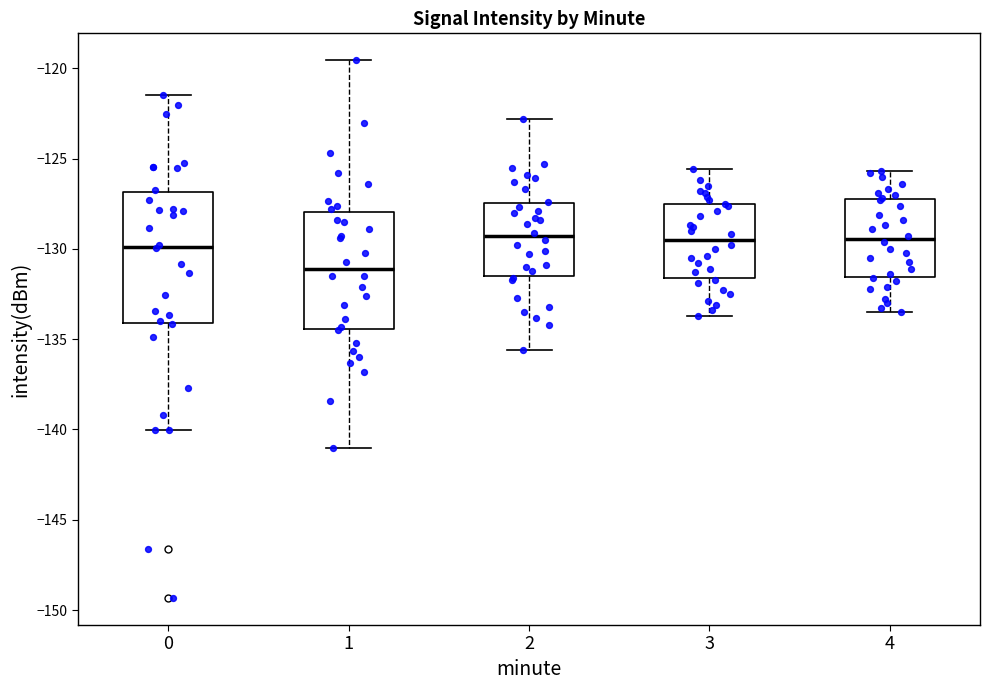

Reading left to right, transcribe this box plot: for each box, give where its median line is, the range the box spans, and where its two whiskers end, as read against the y-axis. The values are not printed on the chart, so give them approximately, as read against the axis.

0: median -130.0, box -134.0 to -127.0, whiskers -140.0 to -121.5
1: median -131.0, box -134.5 to -128.0, whiskers -141.0 to -119.5
2: median -129.5, box -131.5 to -127.5, whiskers -135.5 to -123.0
3: median -129.5, box -131.5 to -127.5, whiskers -133.5 to -125.5
4: median -129.5, box -131.5 to -127.0, whiskers -133.5 to -125.5